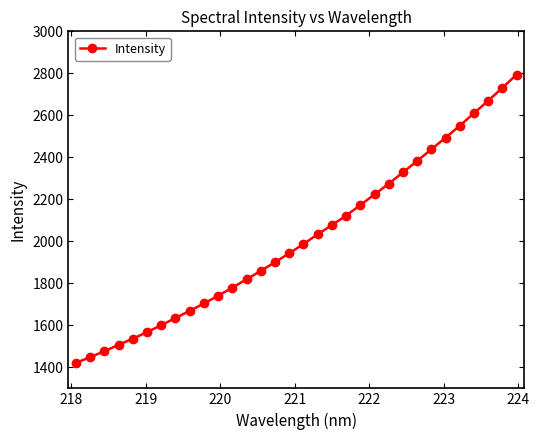

What is the value of the 12th point from the left?

1779.6